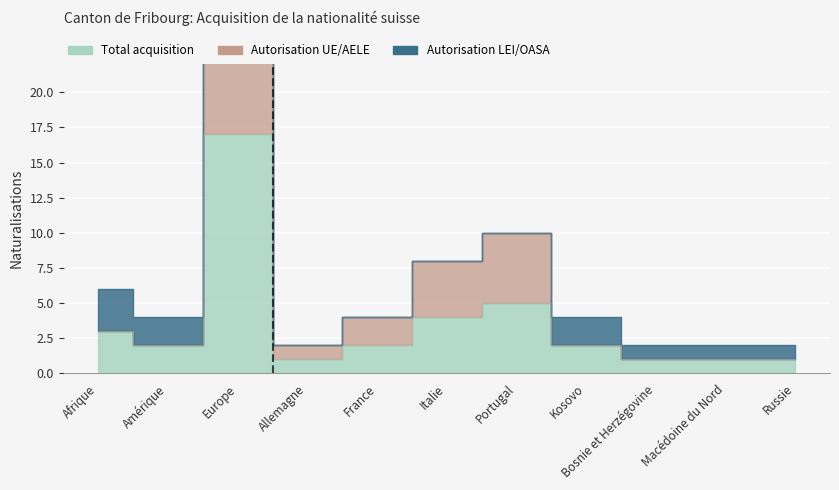

At which label does Total acquisition first exceed 2?

Afrique